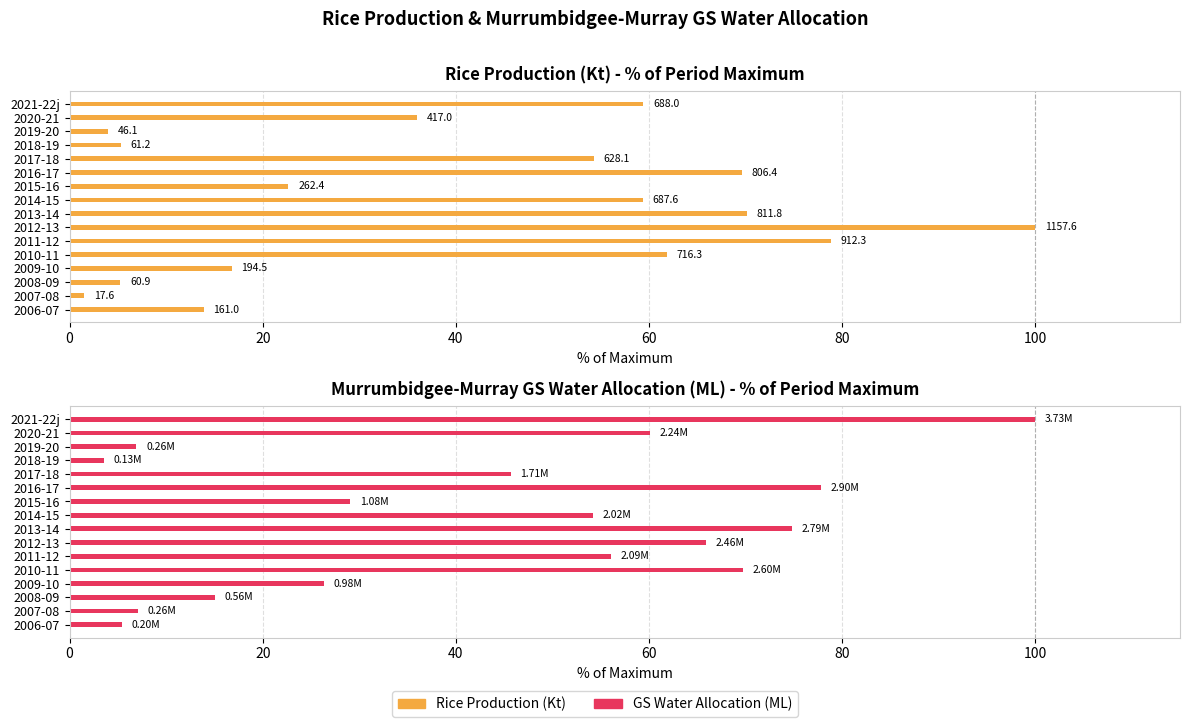

What is the average value of the GS Water Allocation (% of max) series?

43.6